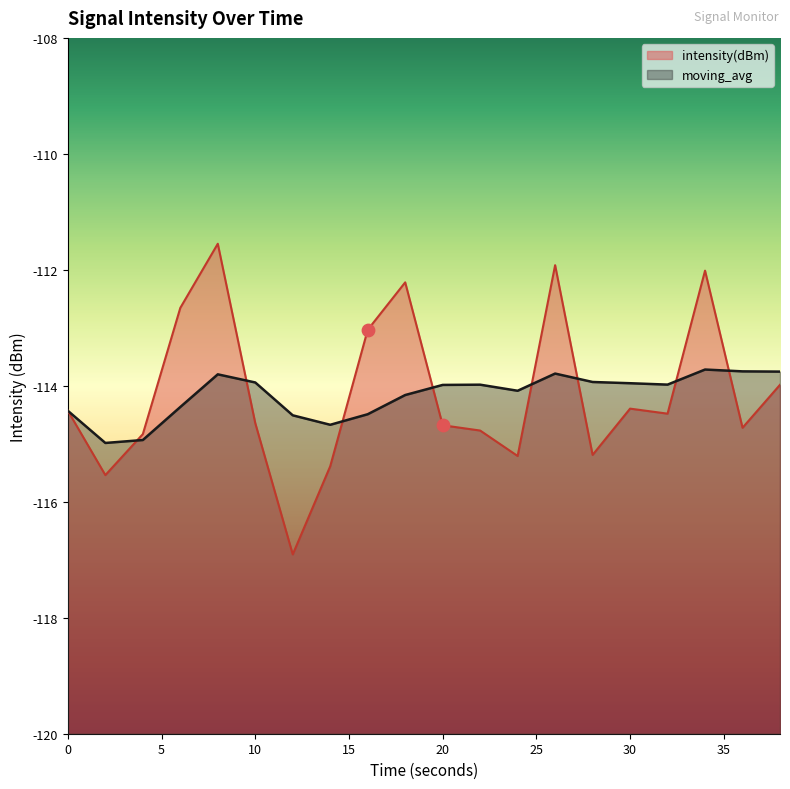

At which category is the sum across all series the highest?

8